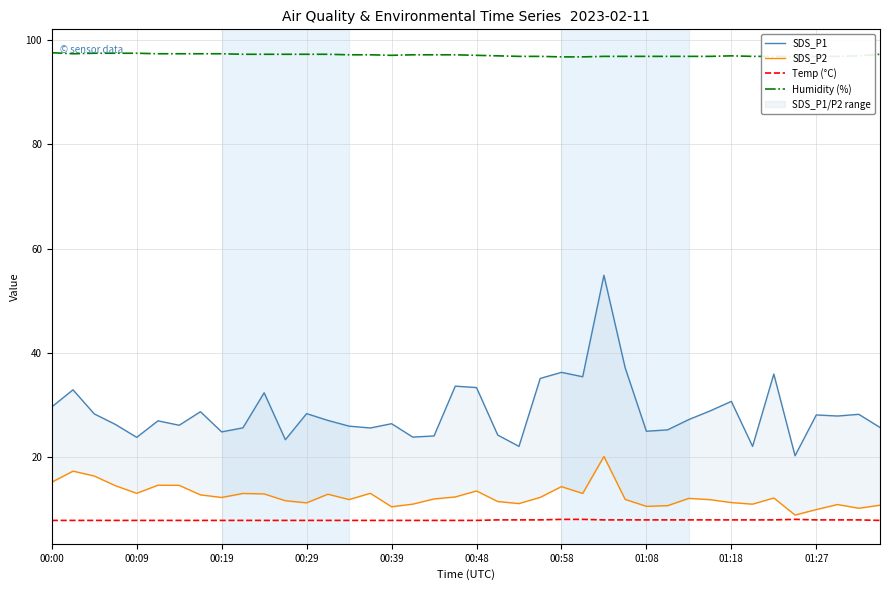

True or false: Temp (°C) and Humidity (%) intersect in this chart.

False